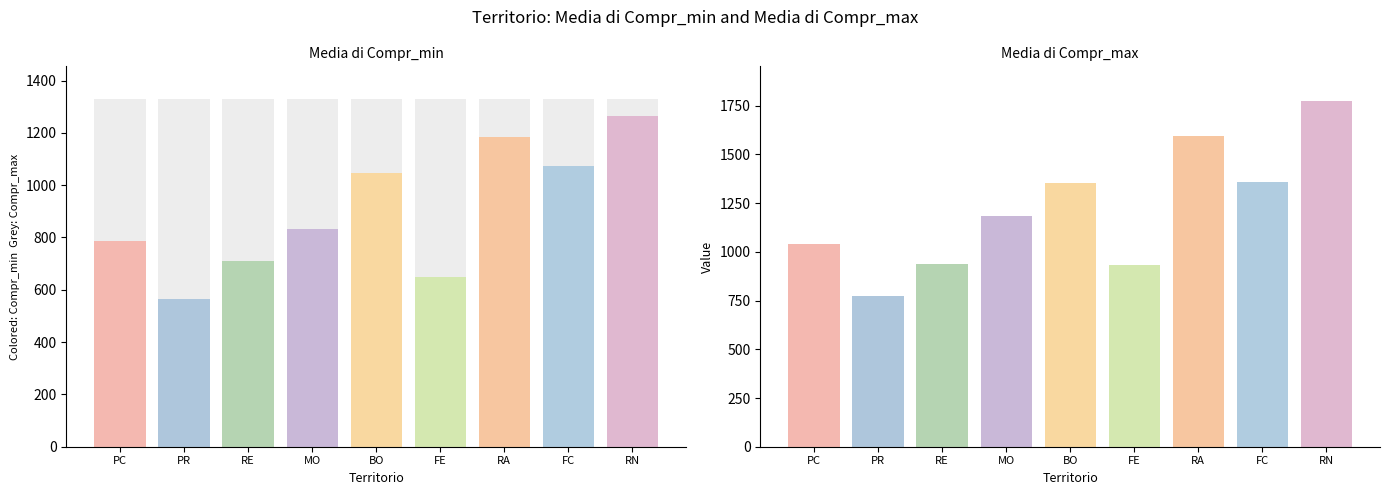

Is the value of Media di Compr_min at RA greater than the value of Media di Compr_max at FC?

No